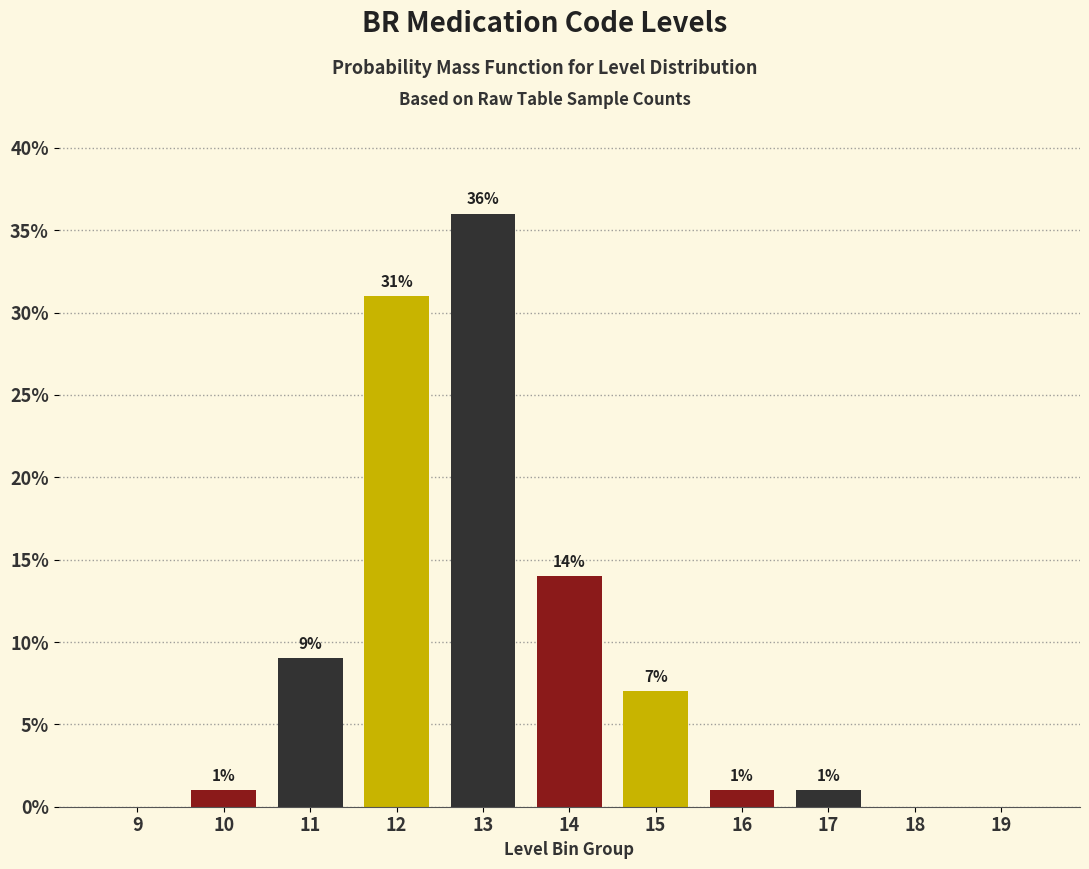

Reading left to right, list all the values displayed in this chart.

9=0.0	10=1.0	11=9.0	12=31.0	13=36.0	14=14.0	15=7.0	16=1.0	17=1.0	18=0.0	19=0.0